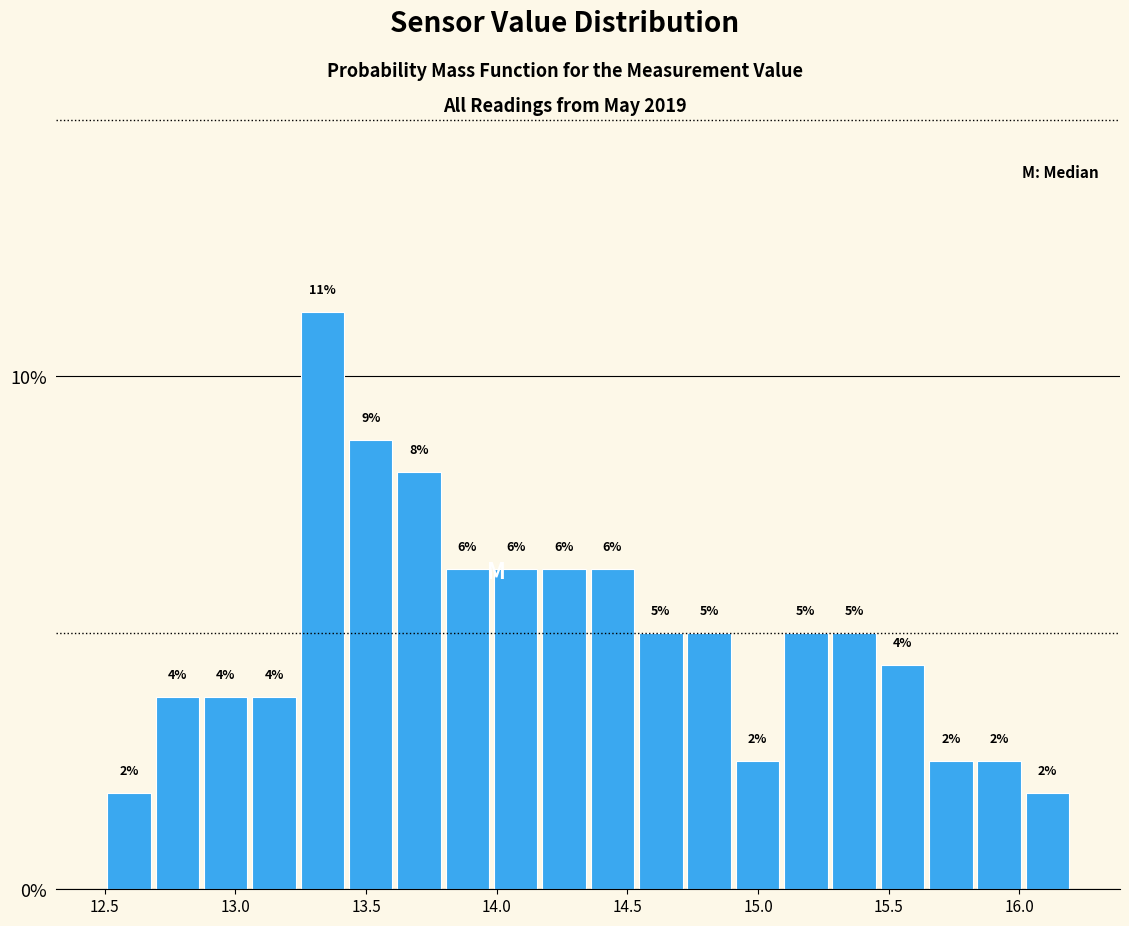

Read against the x-axis, roughly where is the centre of the tallest bar?

13.35